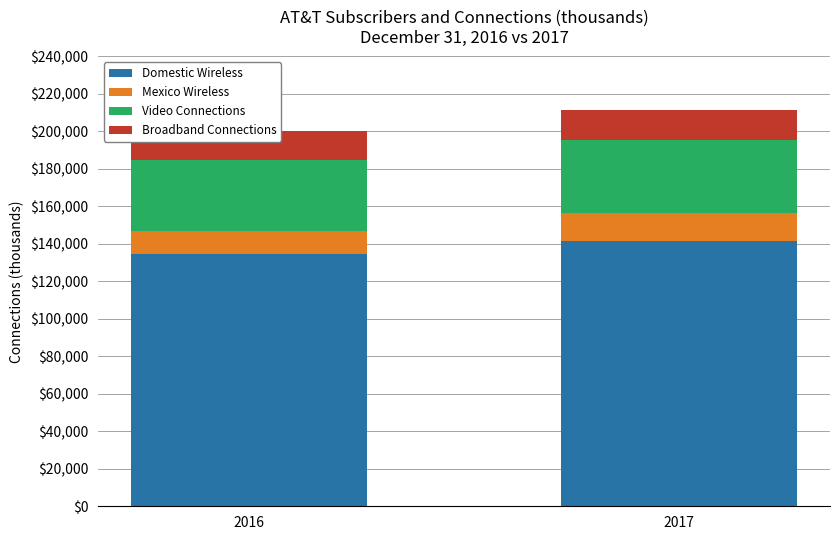

Does the chart contain any negative values?

No